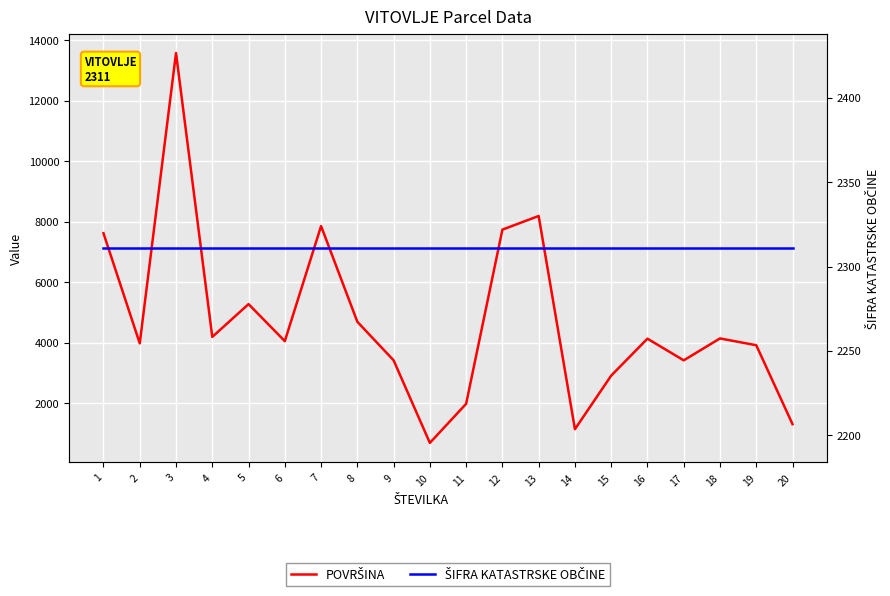

Read the POVRŠINA value at 10, to the nearest 50.

700